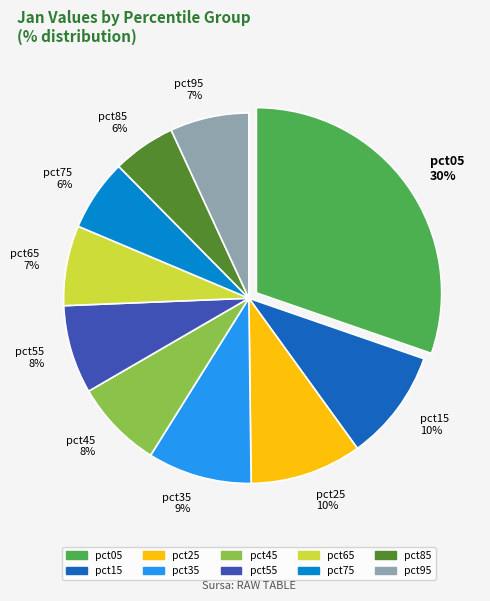

Does pct25 account for over 50% of the chart?

No